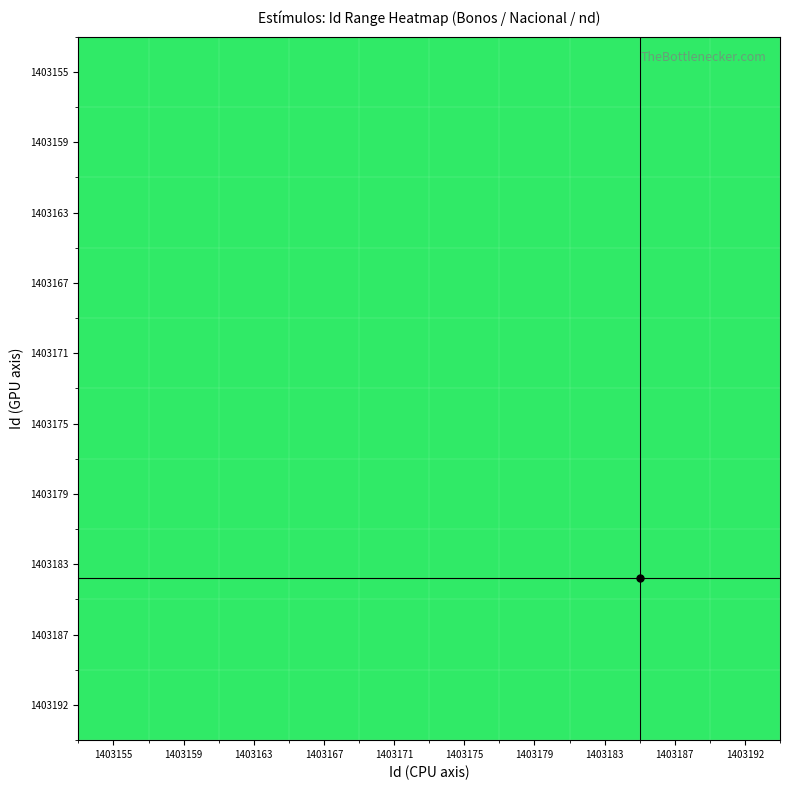

Which category has the lowest value across all series?

1403155